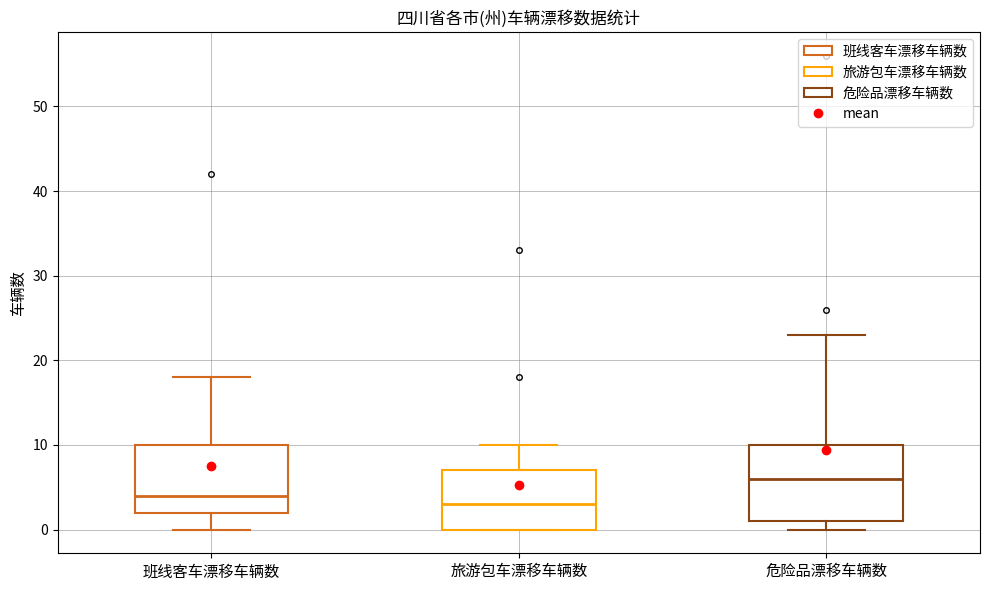

Reading left to right, read every box against the y-axis: the position of its median line, the range the box covers, and the ends of its whiskers. The values are not printed on the chart, so give them approximately, as read against the axis.

班线客车漂移车辆数: median 4, box 2 to 10, whiskers 0 to 18
旅游包车漂移车辆数: median 3, box 0 to 7, whiskers 0 to 10
危险品漂移车辆数: median 6, box 1 to 10, whiskers 0 to 23